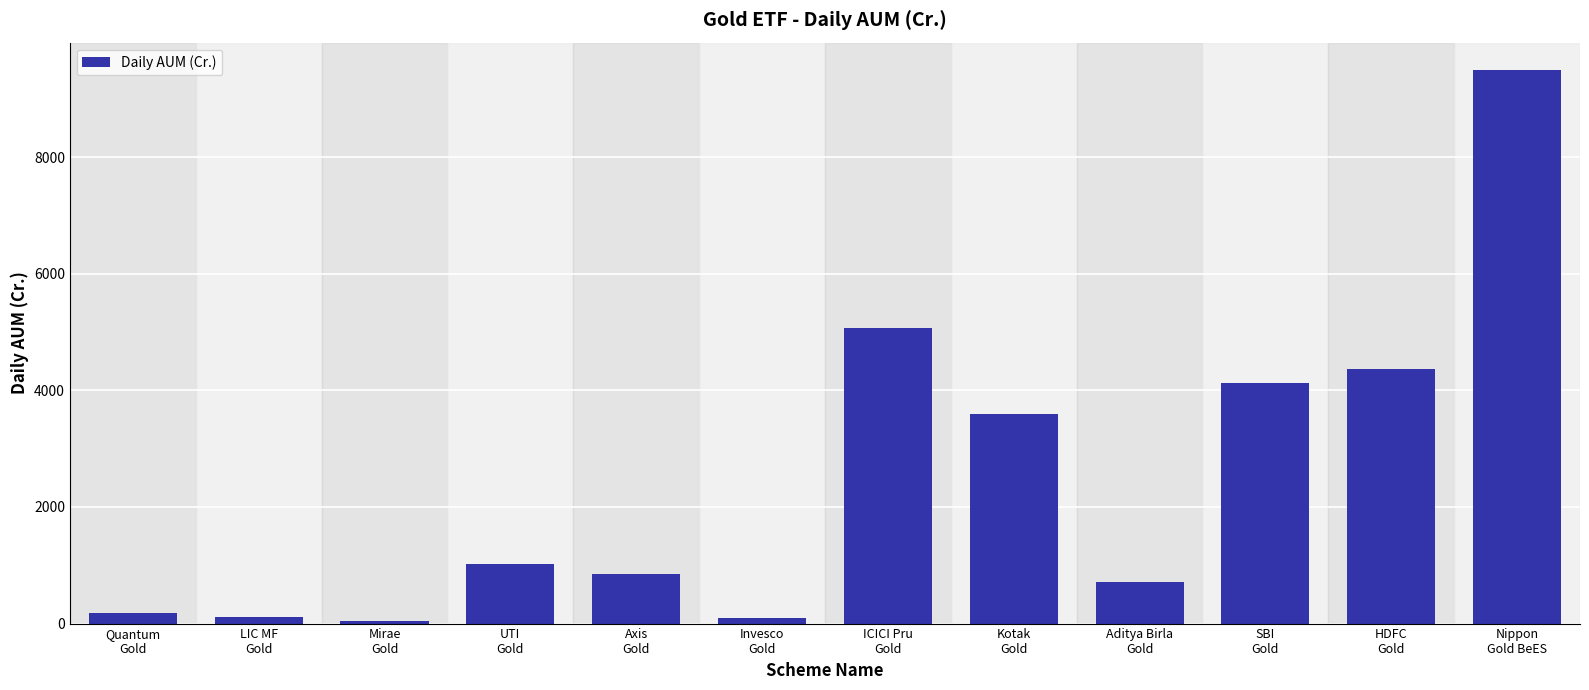

What is the change in value from Axis
Gold to SBI
Gold?

+3270.5